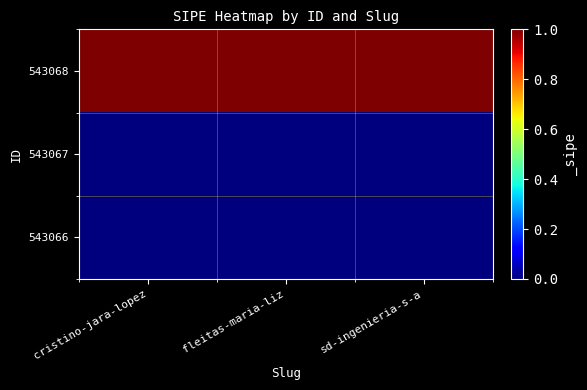

Rank the series at fleitas-maria-liz from lowest to highest value.

543067, 543066, 543068